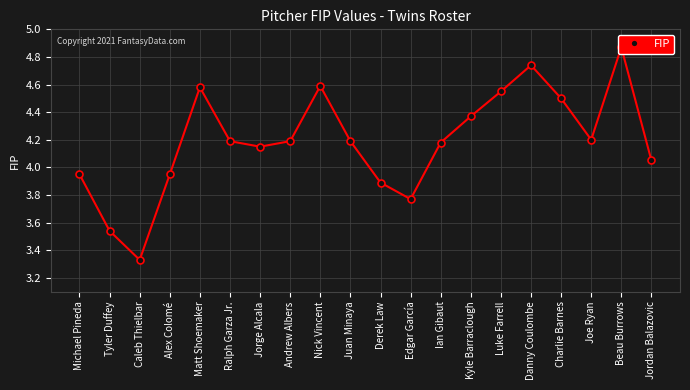

The chart shows a value of 0.8 at Tyler Duffey. True or false?

False